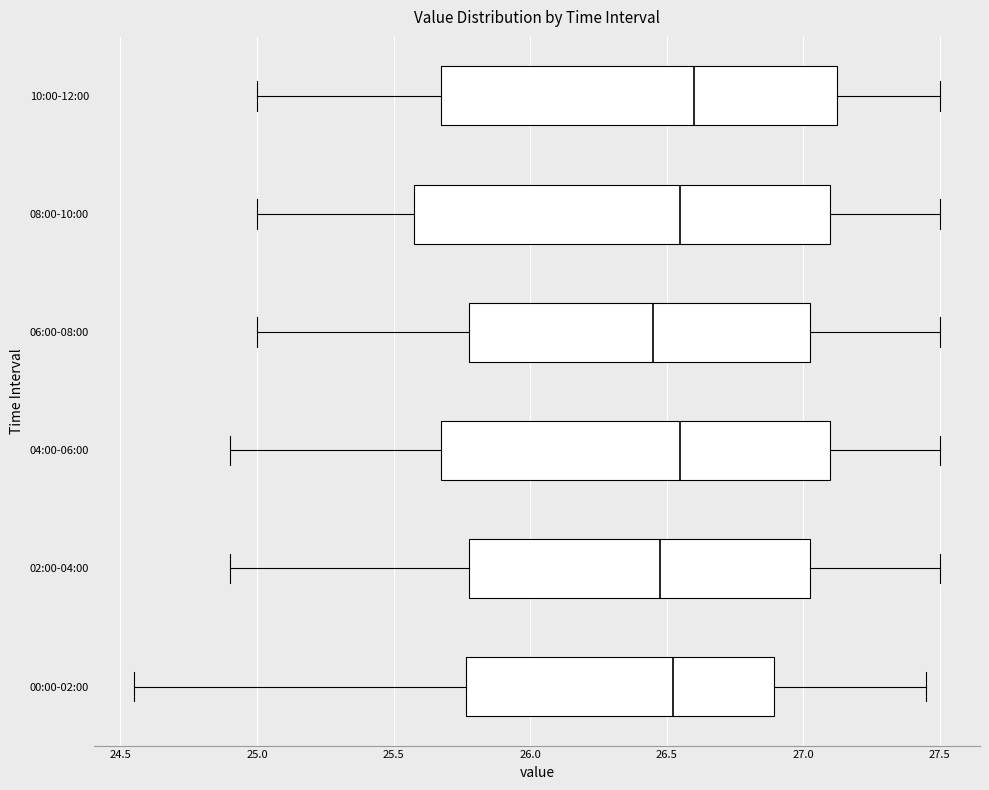

Which box's median line is the furthest to the right?

10:00-12:00